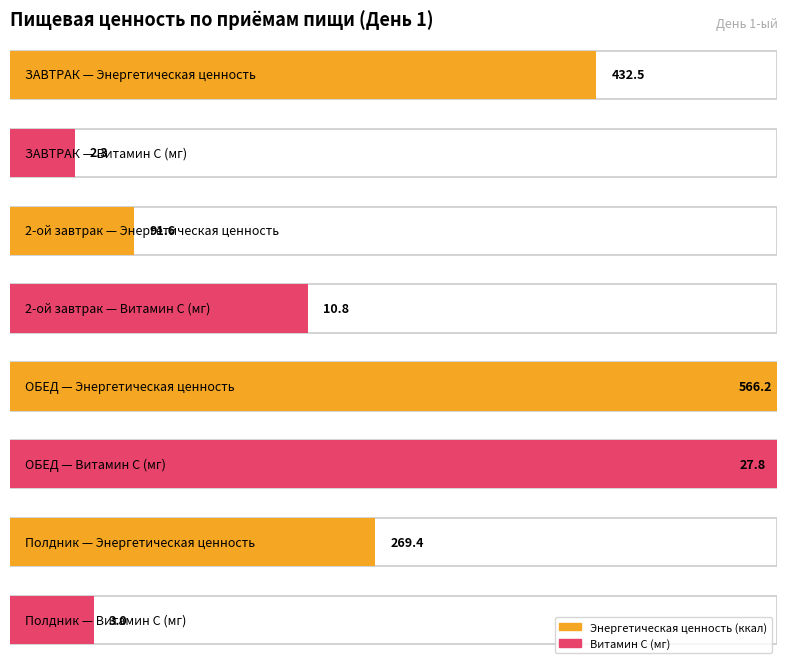

Between 2-ой завтрак and Полдник, which series saw the biggest shift?

Энергетическая ценность